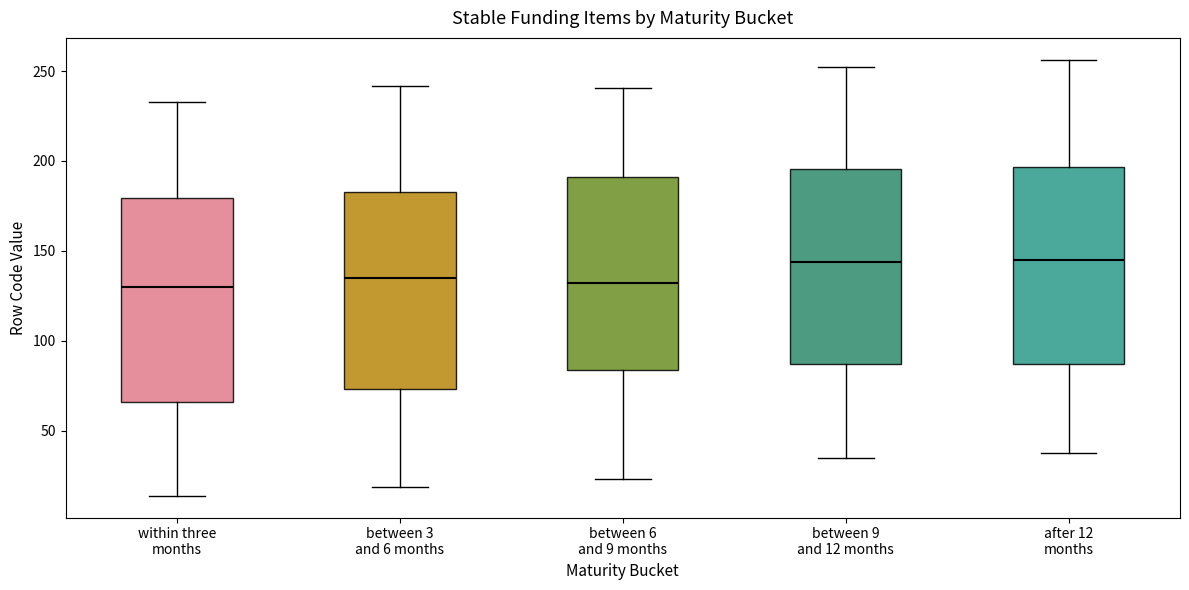

Reading left to right, read every box against the y-axis: the position of its median line, the range the box covers, and the ends of its whiskers. The values are not printed on the chart, so give them approximately, as read against the axis.

within three months: median 130, box 65 to 180, whiskers 15 to 235
between 3 and 6 months: median 135, box 75 to 185, whiskers 20 to 240
between 6 and 9 months: median 130, box 85 to 190, whiskers 25 to 240
between 9 and 12 months: median 145, box 85 to 195, whiskers 35 to 250
after 12 months: median 145, box 85 to 195, whiskers 40 to 255